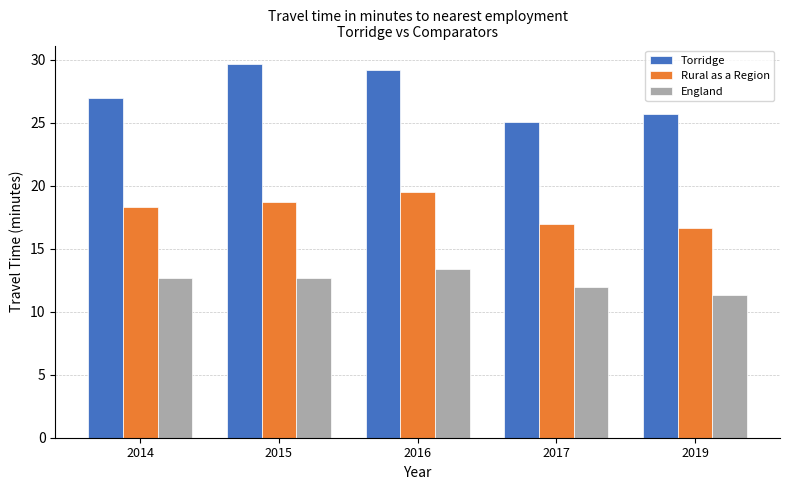

What is the difference between the highest and lowest values at 2016?

15.8